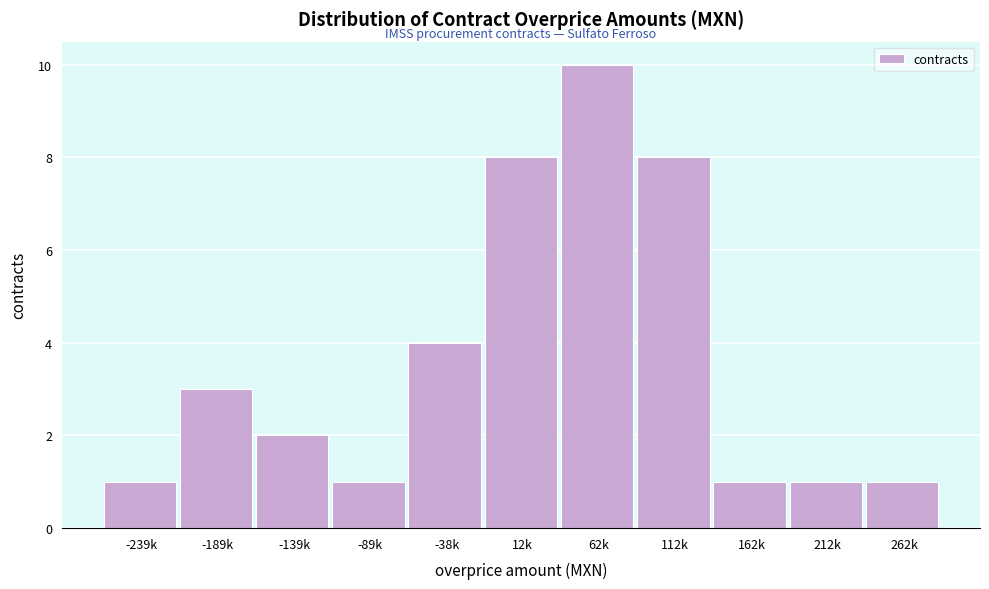

Reading left to right, what are all the values shown in this chart?

1	3	2	1	4	8	10	8	1	1	1